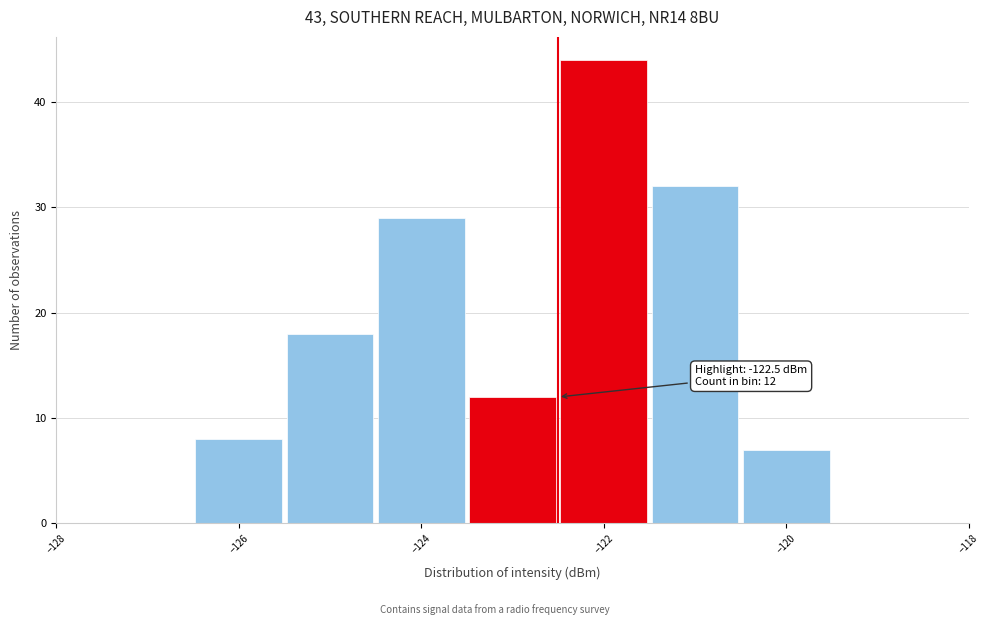

Which range on the x-axis has the tallest bar?

-122.5 to -121.5